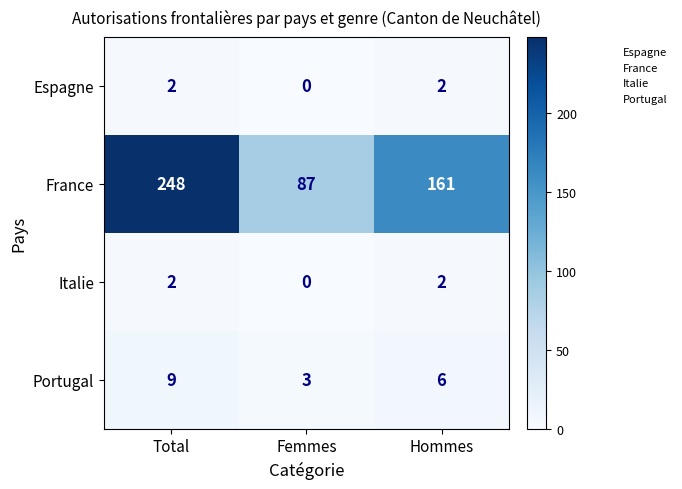

Which series has the largest total across all categories?

France